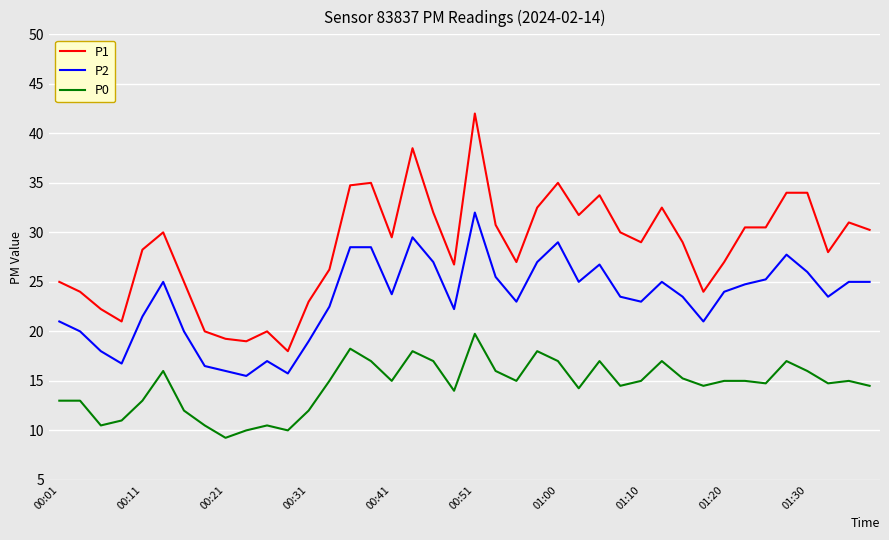

Rank the series by their maximum value, from highest to lowest.

P1, P2, P0